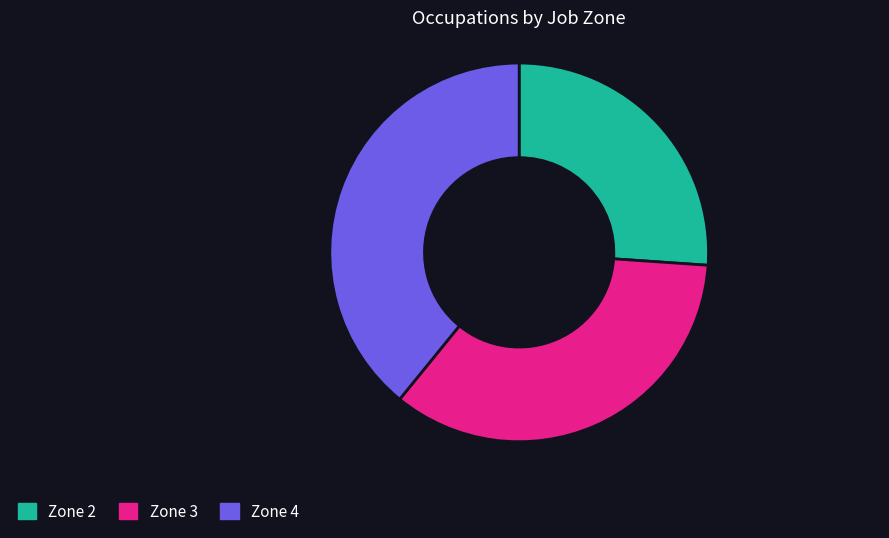

Does any single category account for the majority?

No